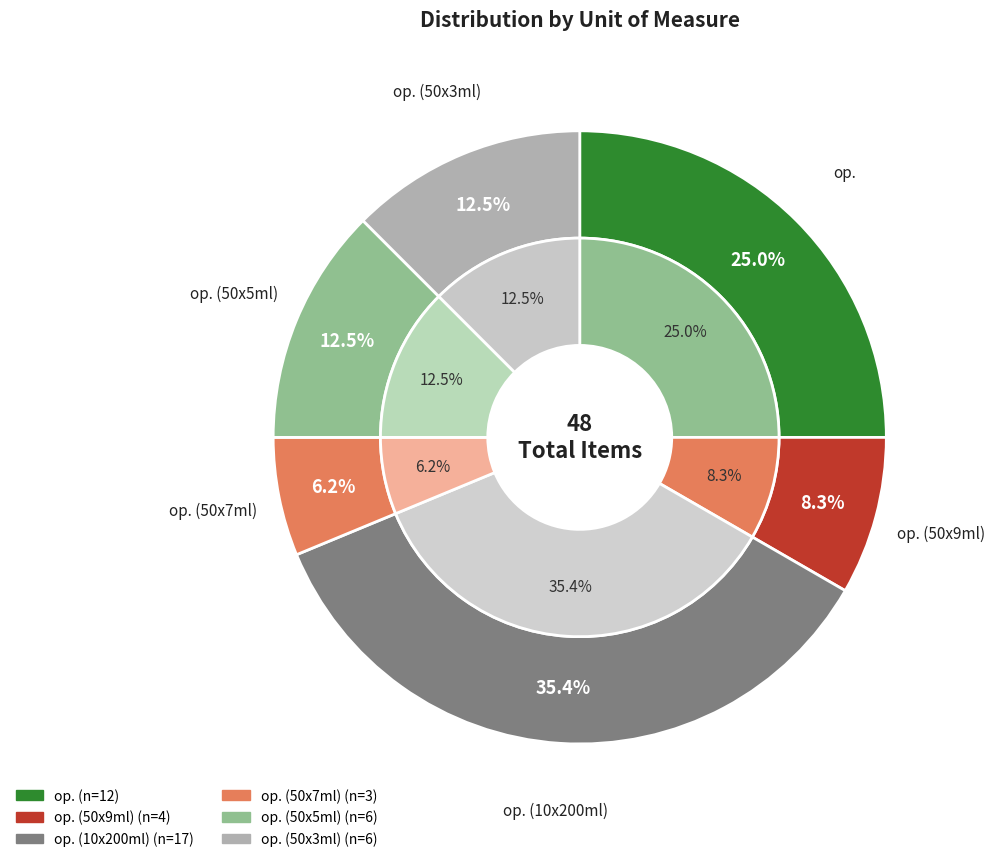

Between op. (50x3ml) and op., which is larger?

op.